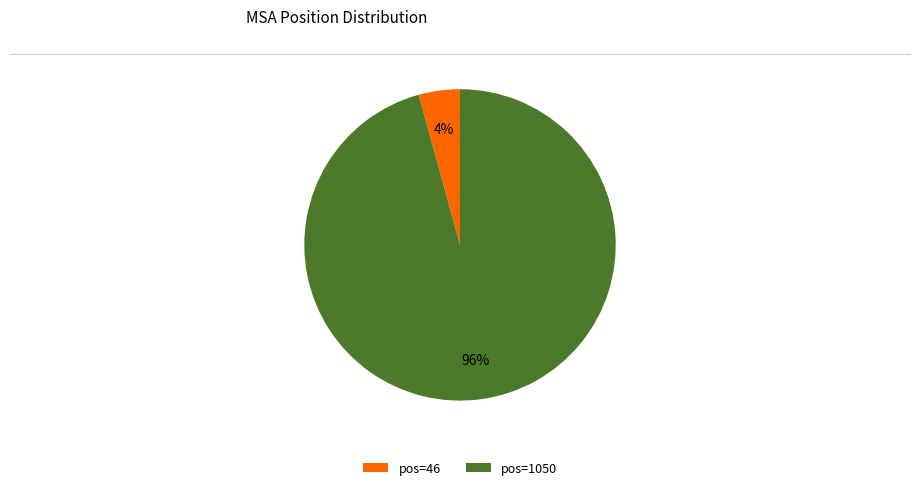

Count the number of slices in the pie.

2